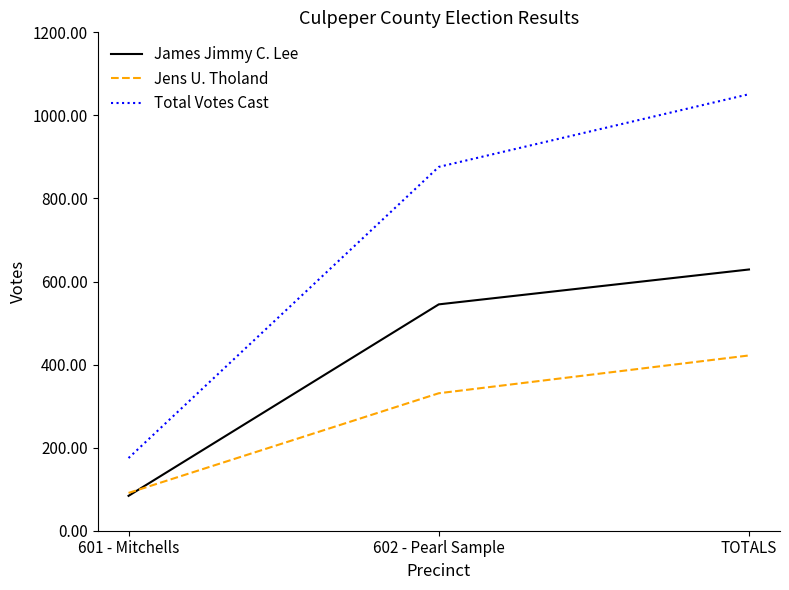

Reading left to right, list all the values displayed in this chart.

James Jimmy C. Lee: 84	545	629
Jens U. Tholand: 91	331	422
Total Votes Cast: 175	876	1051